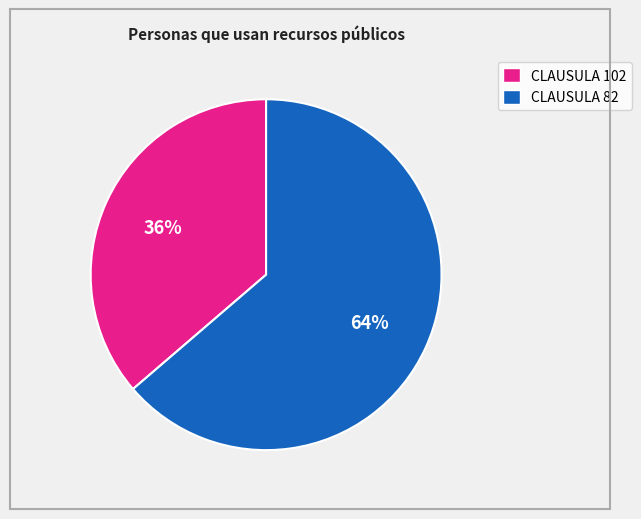

To the nearest percent, what is the average slice percentage?

50%